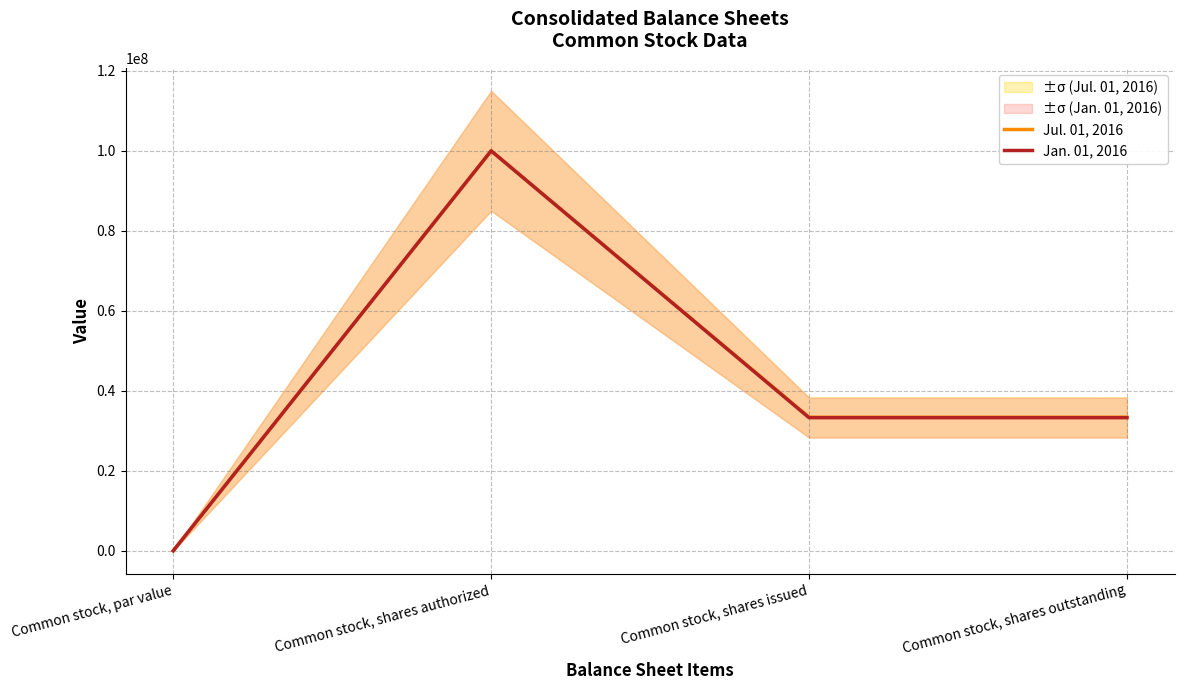

Count the number of categories in the chart.

4